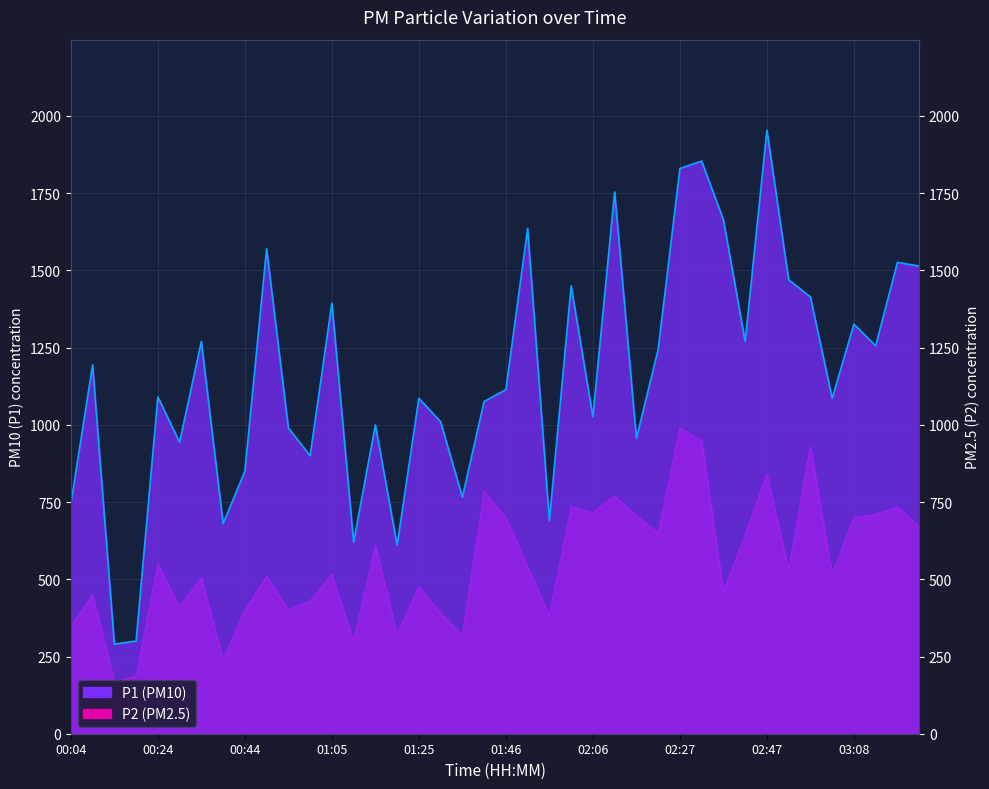

Rank the series at 02:42 from lowest to highest value.

P2, P1